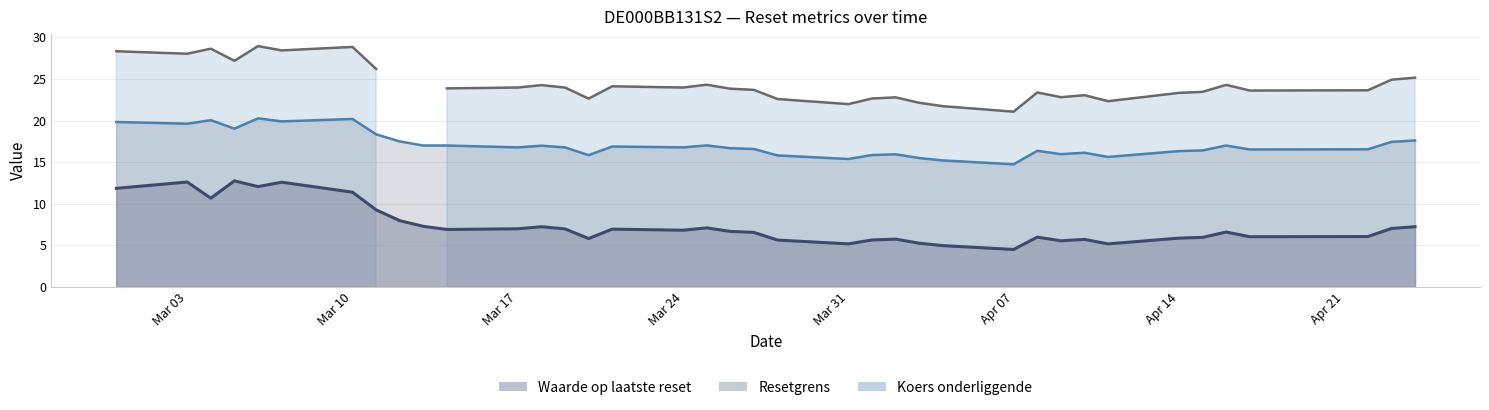

The value of Waarde op laatste reset at 2025-04-04 is 5.0. True or false?

True